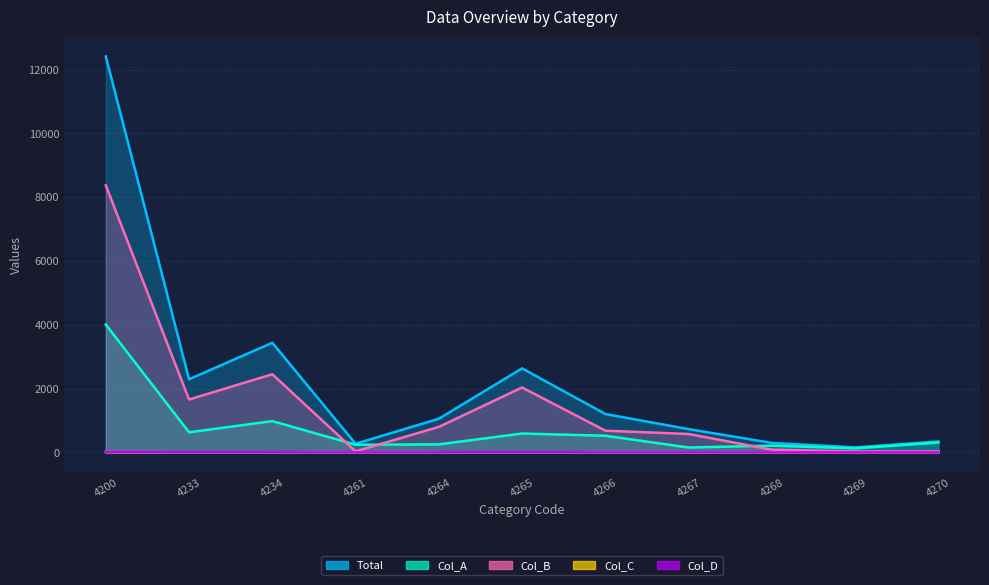

Reading right to left, transcribe all the data shown in this chart.

Total: 4270=341	4269=156	4268=296	4267=729	4266=1203	4265=2633	4264=1054	4261=271	4234=3435	4233=2292	4200=12410
Col_A: 4270=309	4269=124	4268=211	4267=152	4266=521	4265=591	4264=251	4261=239	4234=980	4233=629	4200=4007
Col_B: 4270=31	4269=29	4268=84	4267=576	4266=680	4265=2034	4264=799	4261=32	4234=2449	4233=1657	4200=8371
Col_C: 4270=1	4269=2	4268=0	4267=0	4266=1	4265=2	4264=1	4261=0	4234=2	4233=2	4200=11
Col_D: 4270=0	4269=0	4268=0	4267=1	4266=1	4265=5	4264=2	4261=0	4234=3	4233=4	4200=16